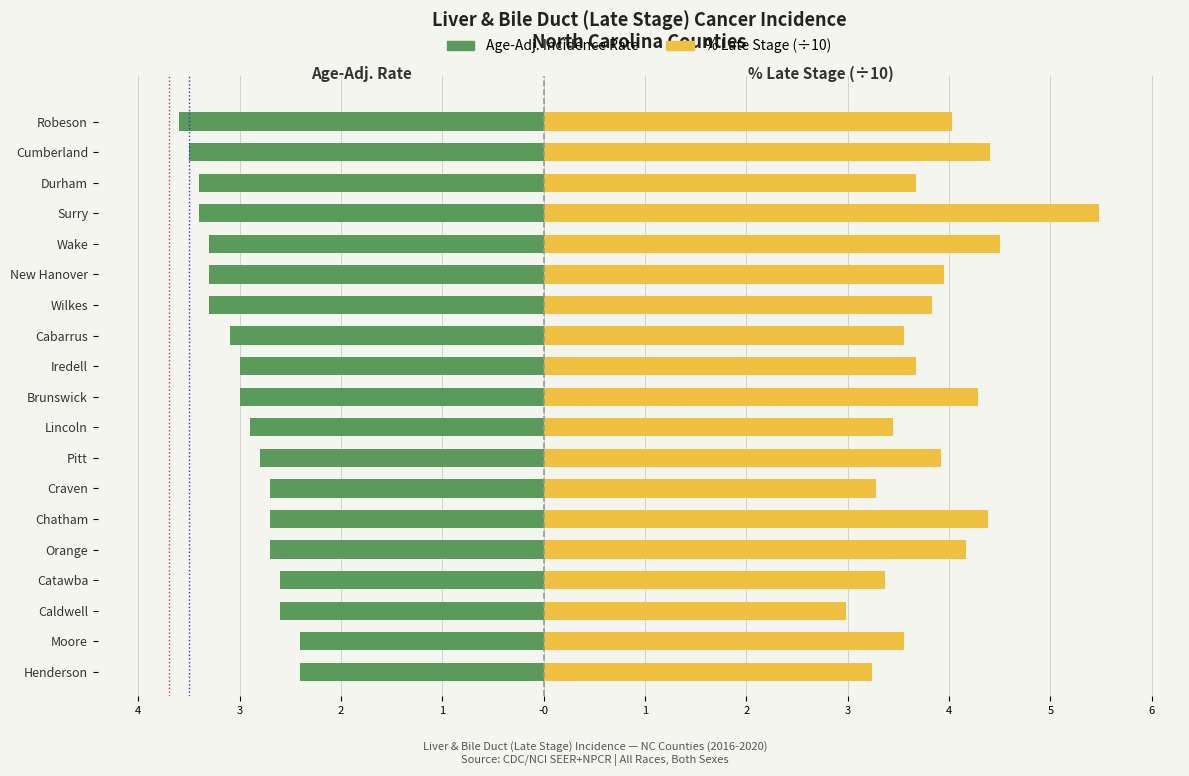

The value of % Late Stage (÷10) at Cumberland is 1.9. True or false?

False